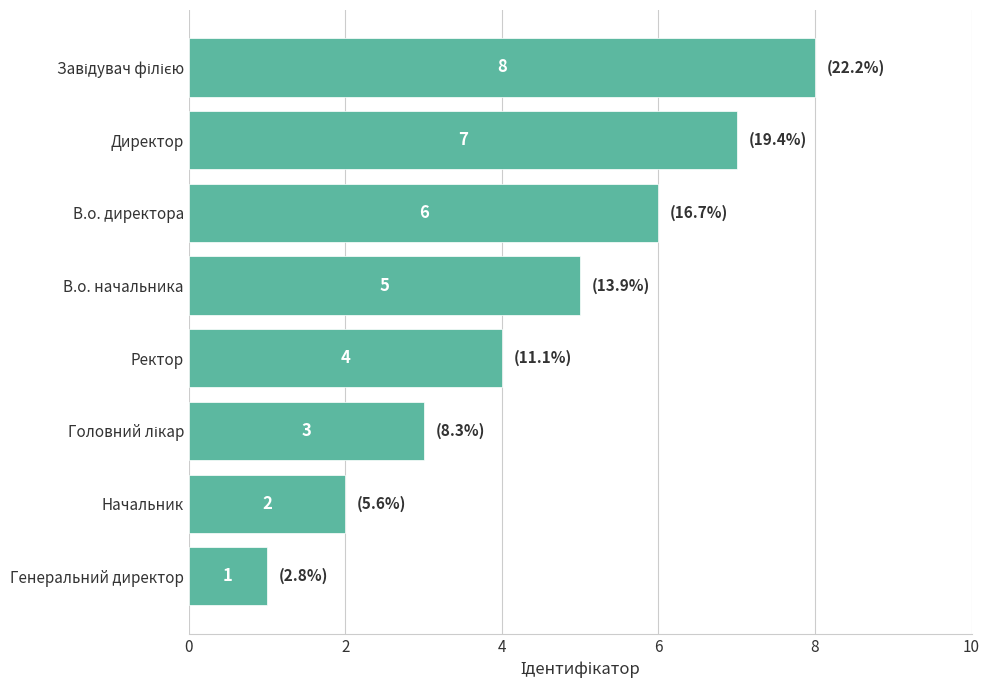

What is the difference between the maximum and minimum values?

7